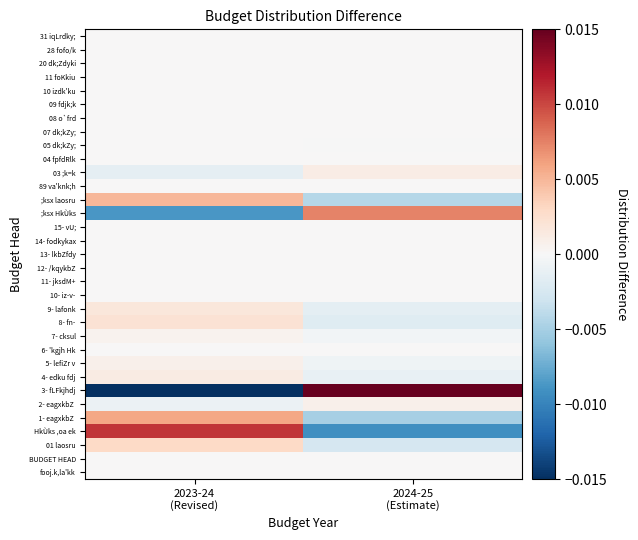

At which category is the sum across all series the highest?

2024-25
(Estimate)